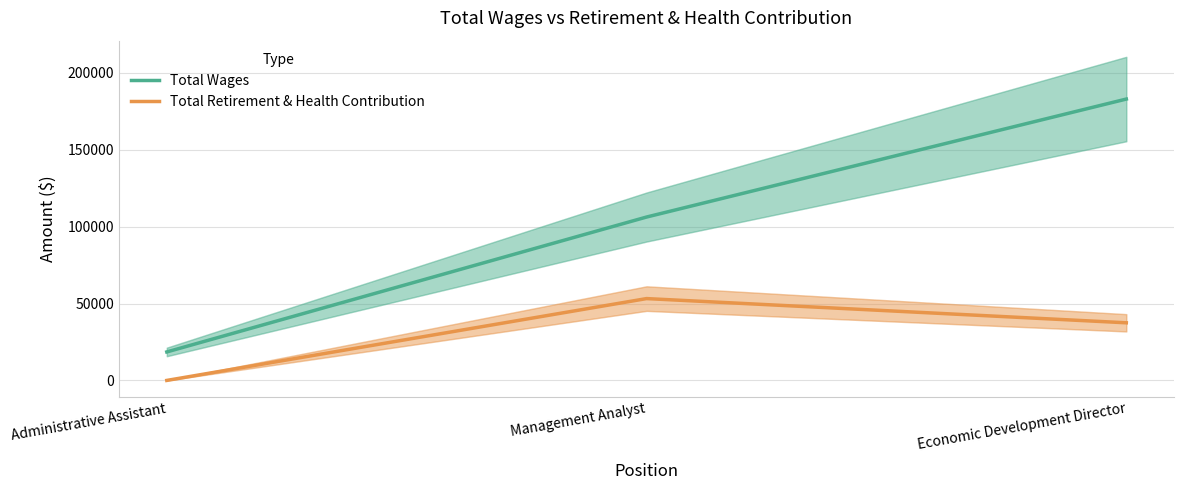

What is the maximum value shown in the chart?

183036